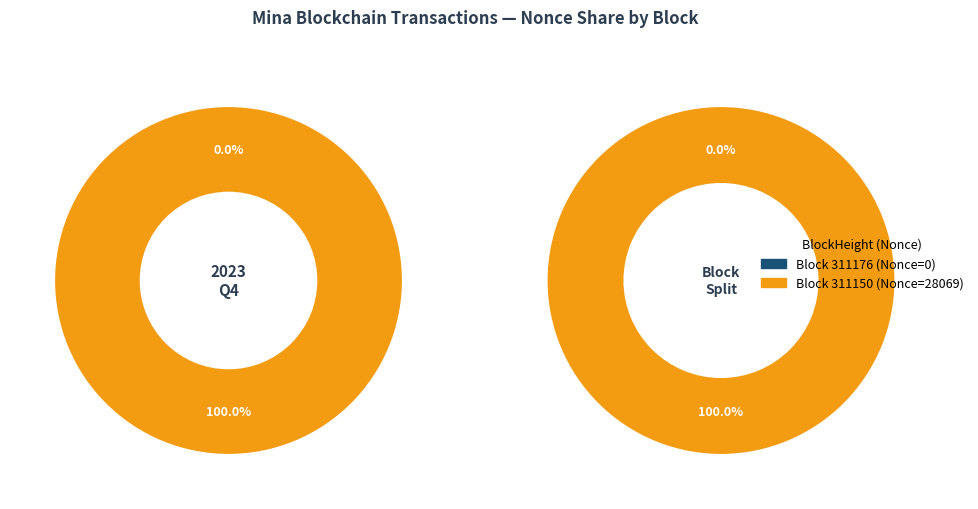

Count the number of slices in the pie.

2